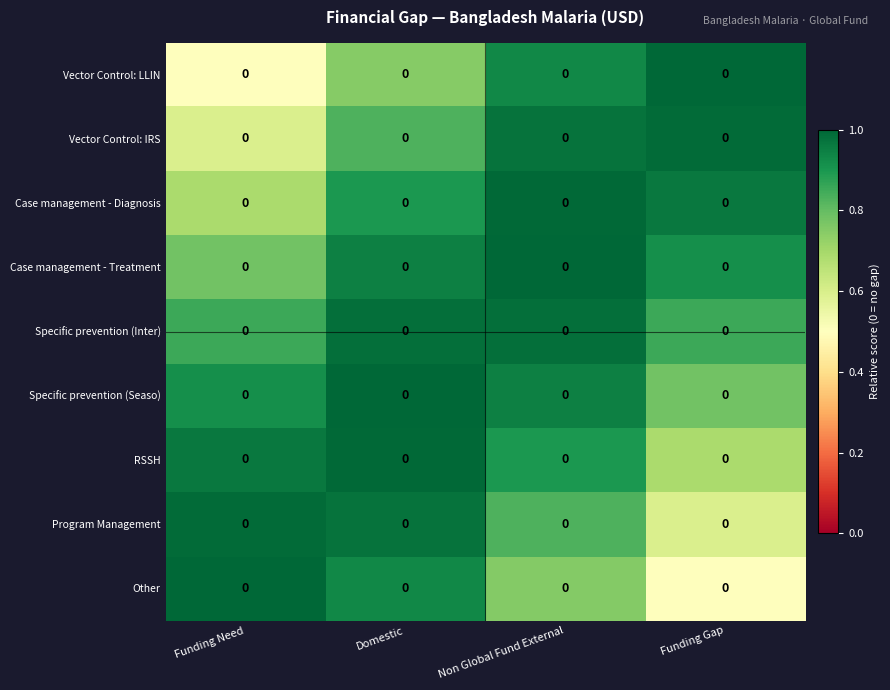

At Funding Gap, list the series in order from largest to smallest.

Vector Control: LLIN, Vector Control: IRS, Case management - Diagnosis, Case management - Treatment, Specific prevention (Inter), Specific prevention (Seaso), RSSH, Program Management, Other